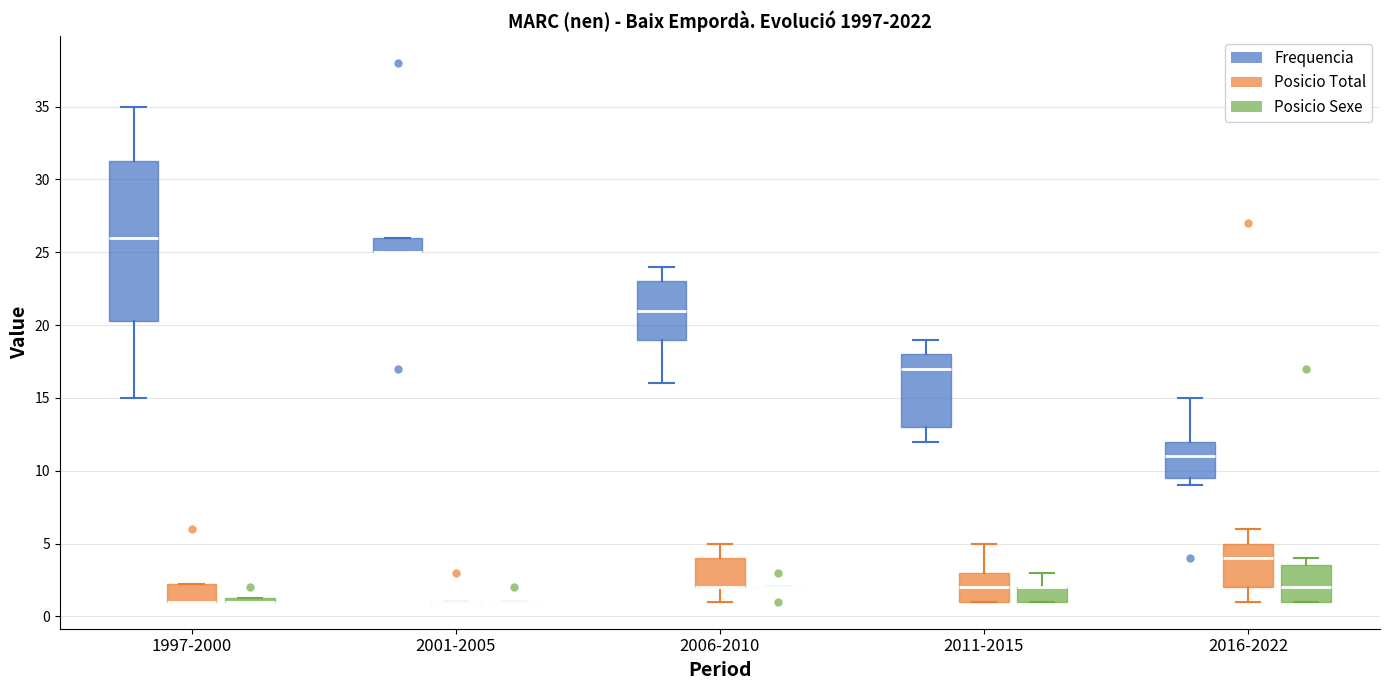

Which box is the tallest, from its lower edge to its upper edge?

1997-2000 (Frequencia)